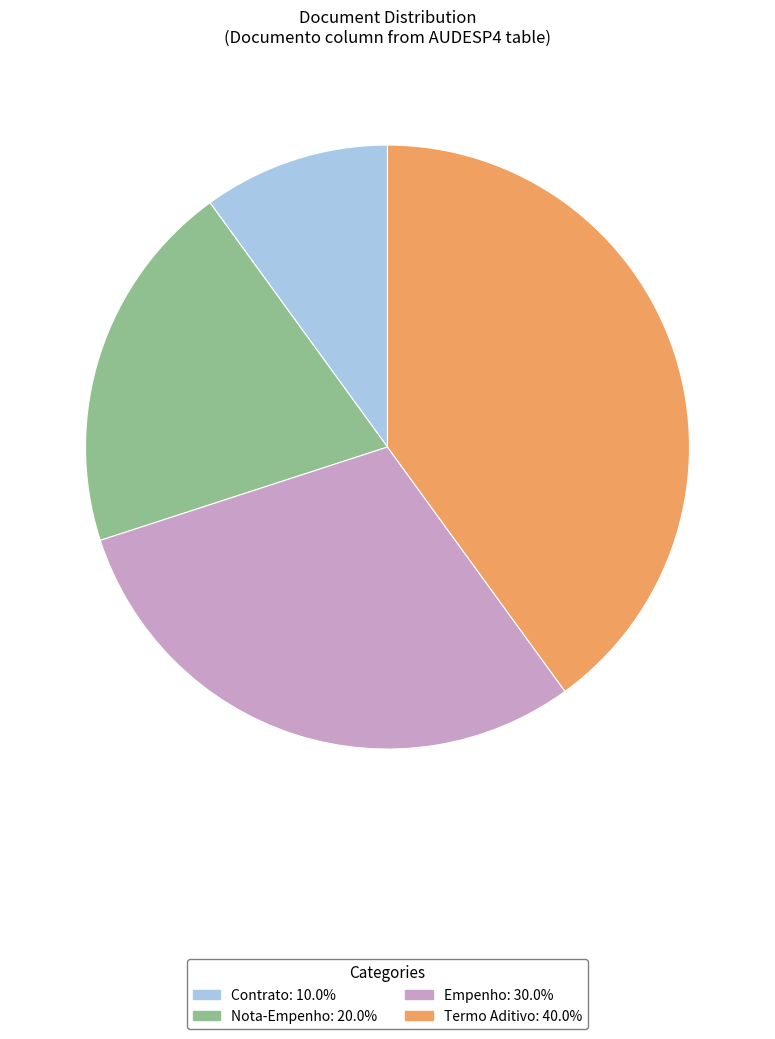

Count the number of slices in the pie.

4